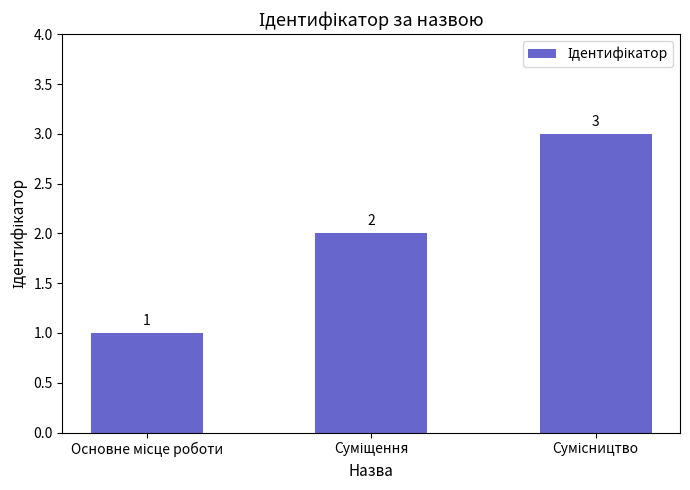

What is the maximum value shown in the chart?

3